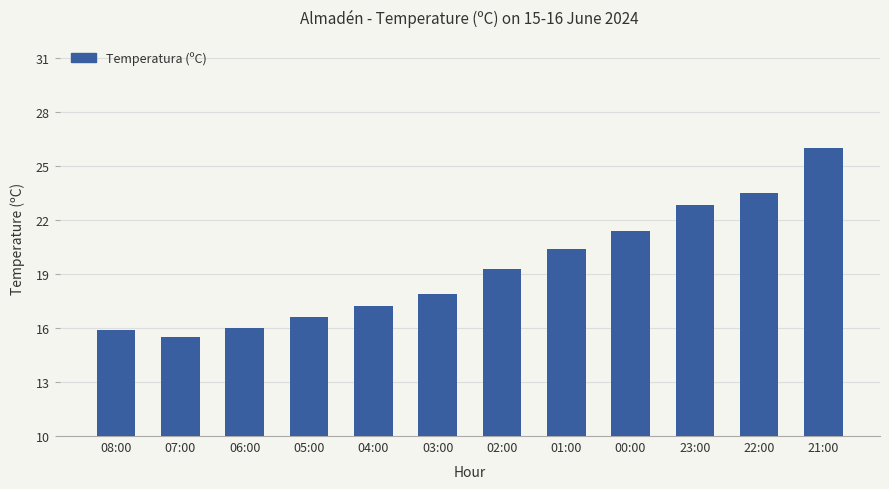

Is it true that the value at 00:00 is 7.6?

False